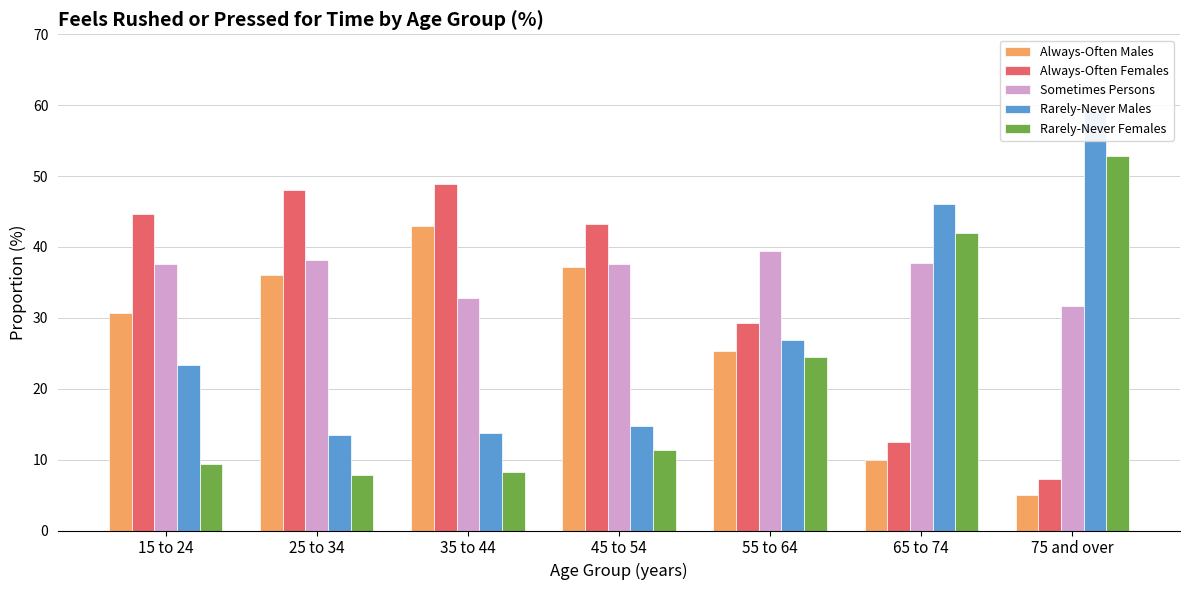

Which category has the highest value in the Rarely-Never Males series?

75 and over